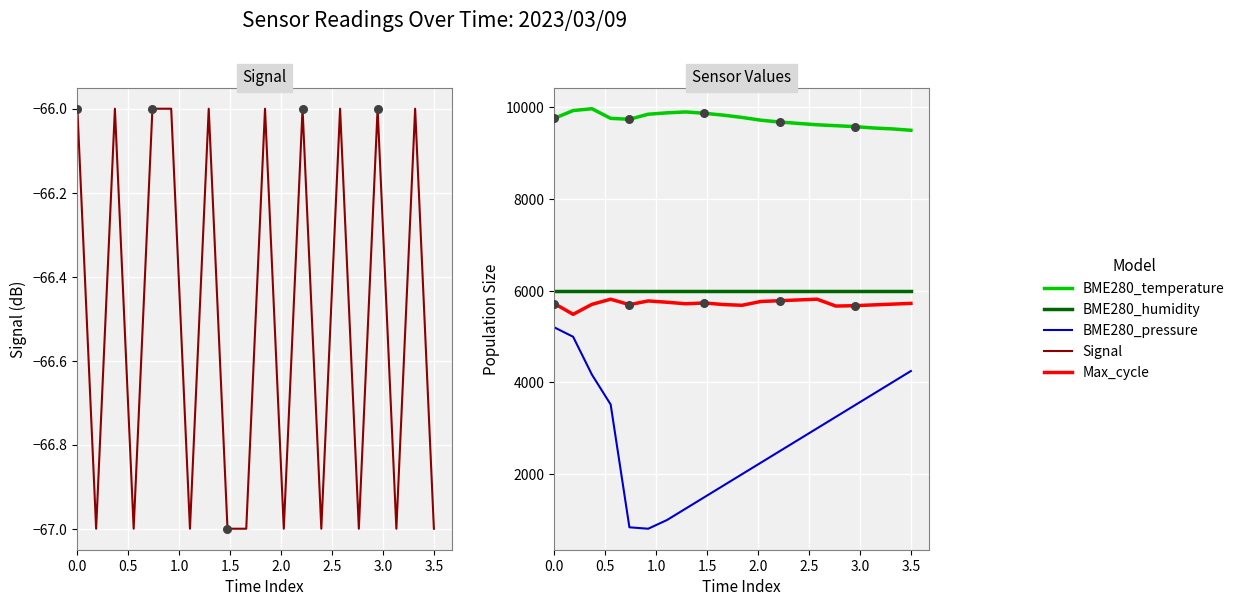

Is the value of BME280_humidity at 0.0 greater than the value of BME280_temperature at 12?

No